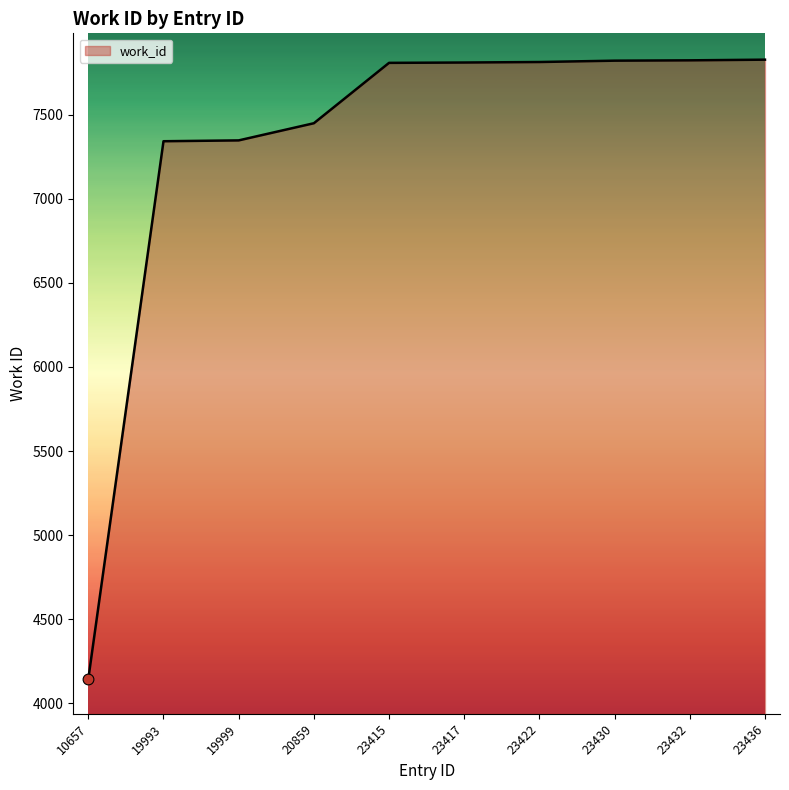

What is the change in value from 19999 to 23430?

+474